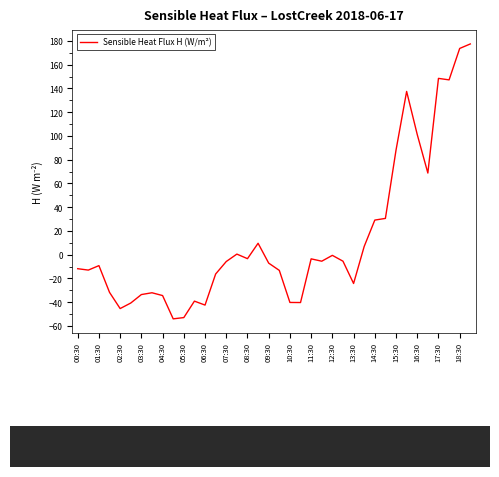

What is the maximum value shown in the chart?

177.4